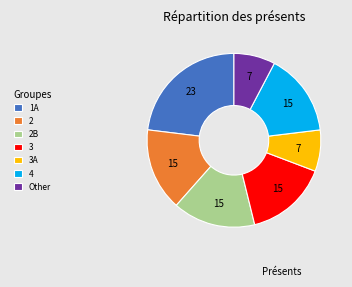

Is 3 the majority of the pie?

No